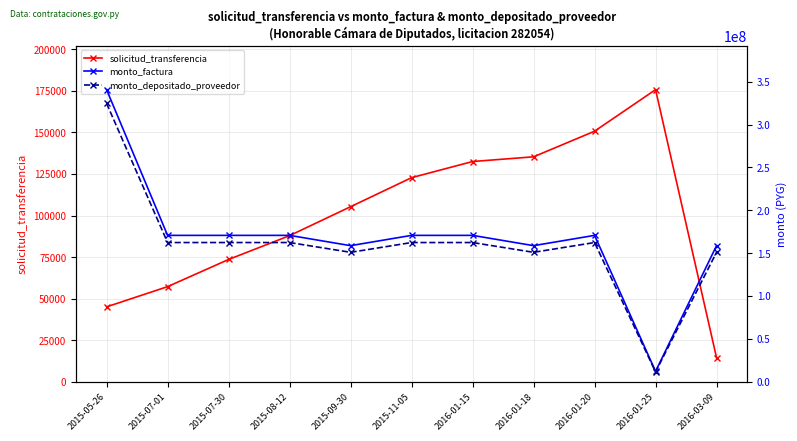

What is the maximum value for monto_depositado_proveedor?

324664370